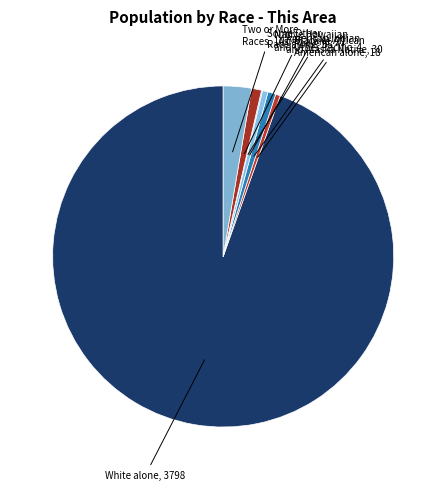

How many slices are in this pie chart?

7